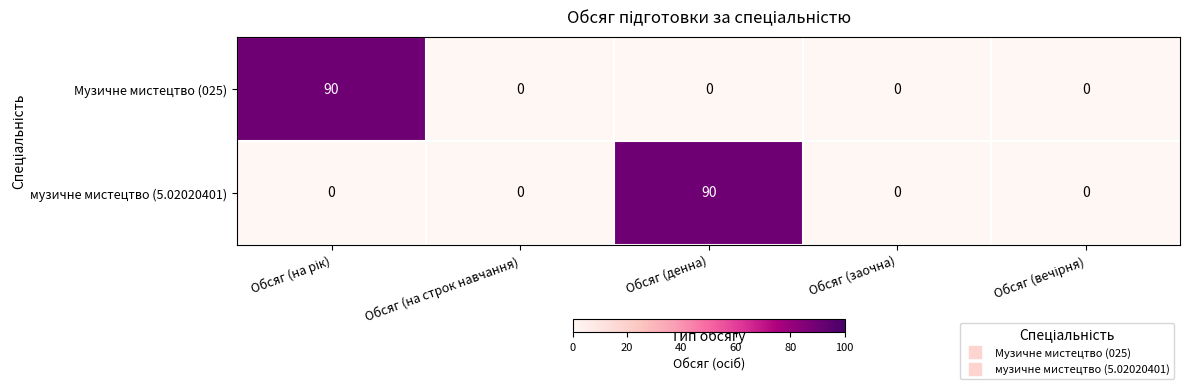

At Обсяг (денна), list the series in order from smallest to largest.

Музичне мистецтво (025), музичне мистецтво (5.02020401)